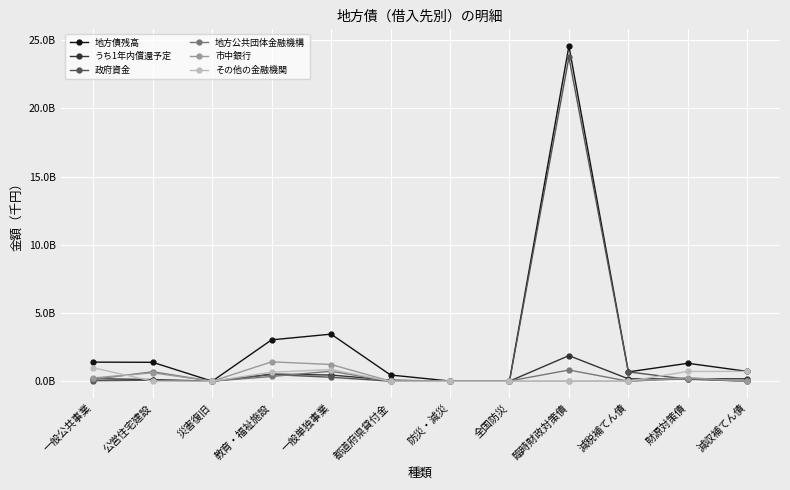

Where does the その他の金融機関 series first go above 4768401?

一般公共事業